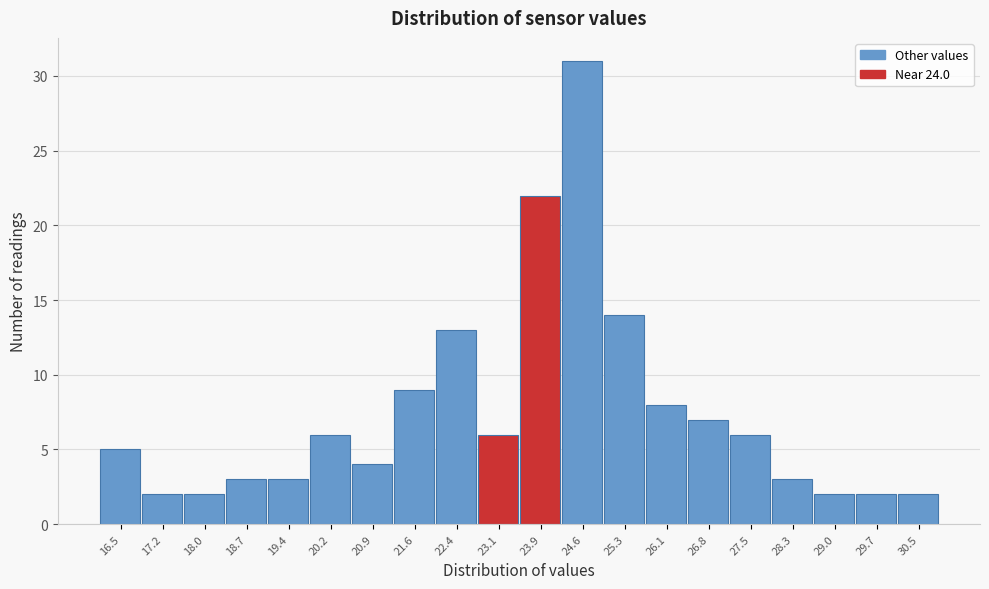

Reading left to right, list all the values displayed in this chart.

16.5=5	17.2=2	18.0=2	18.7=3	19.4=3	20.2=6	20.9=4	21.6=9	22.4=13	23.1=6	23.9=22	24.6=31	25.3=14	26.1=8	26.8=7	27.5=6	28.3=3	29.0=2	29.7=2	30.5=2